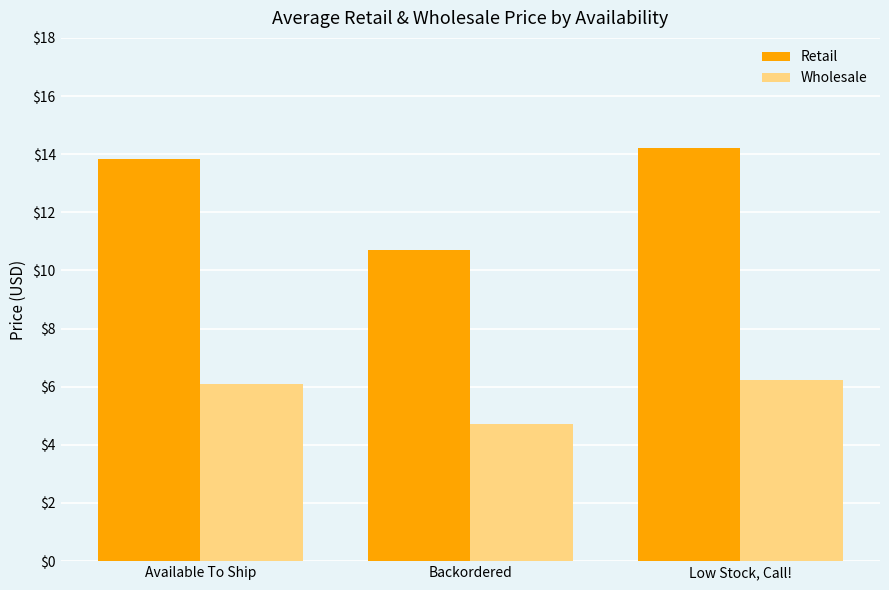

What is the difference between the highest and lowest values at Low Stock, Call!?

8.0